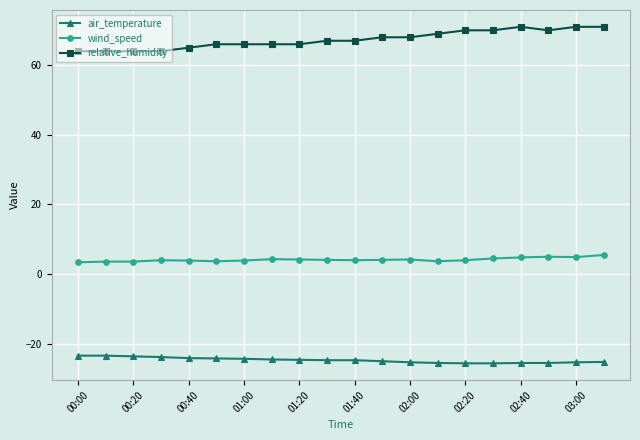

Does the chart have visible grid lines?

Yes